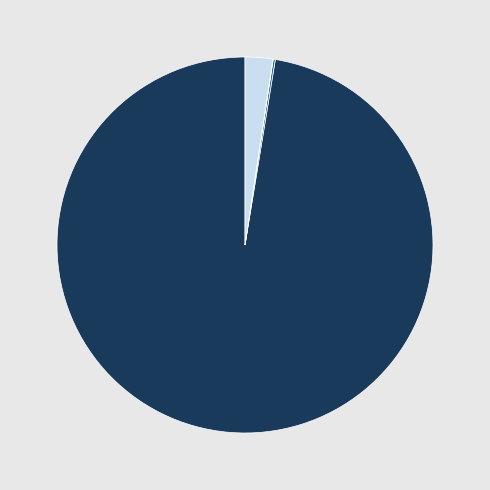

Does any single category account for the majority?

Yes